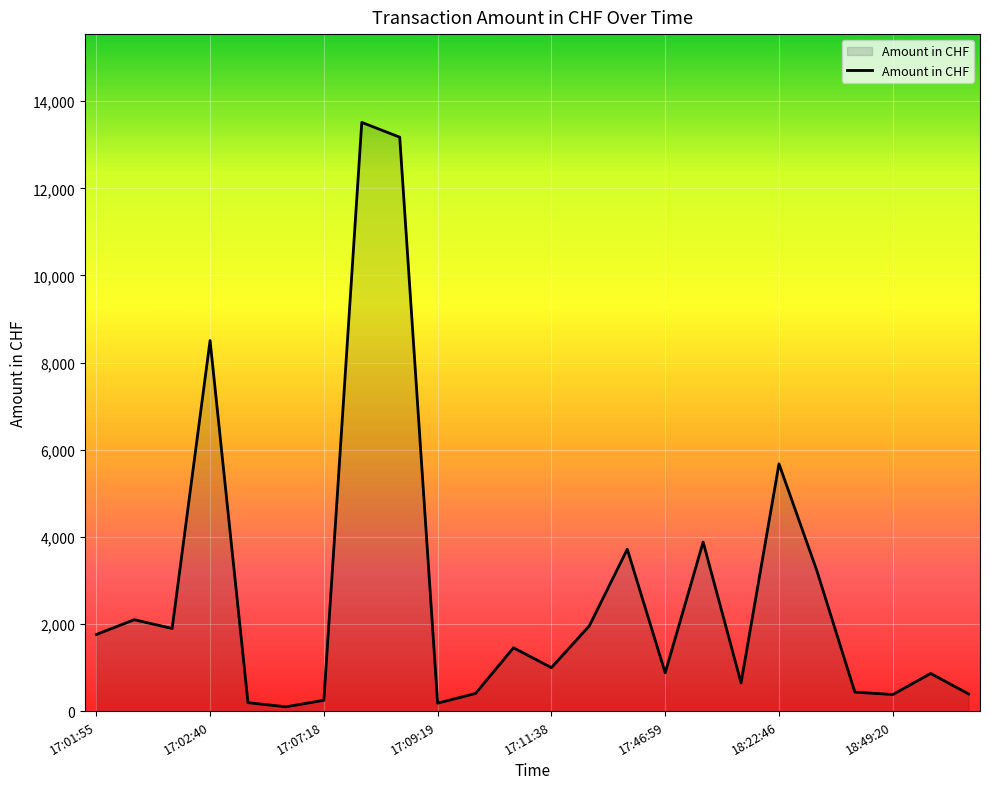

What is the difference between the maximum and minimum values?

13414.0